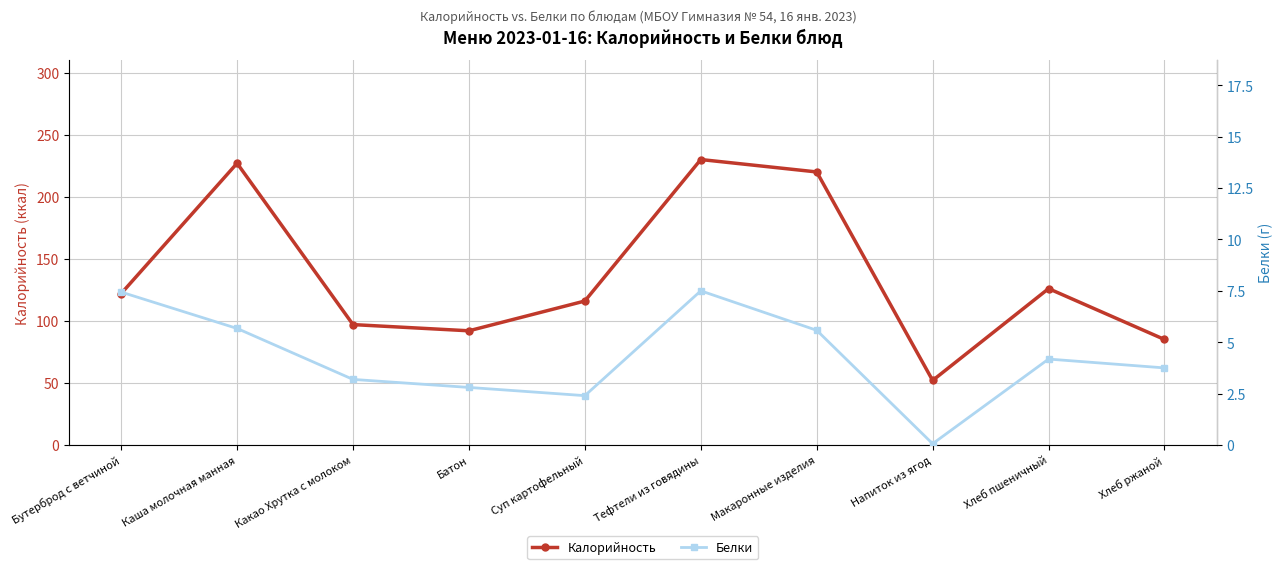

What position from the left is Напиток из ягод?

8